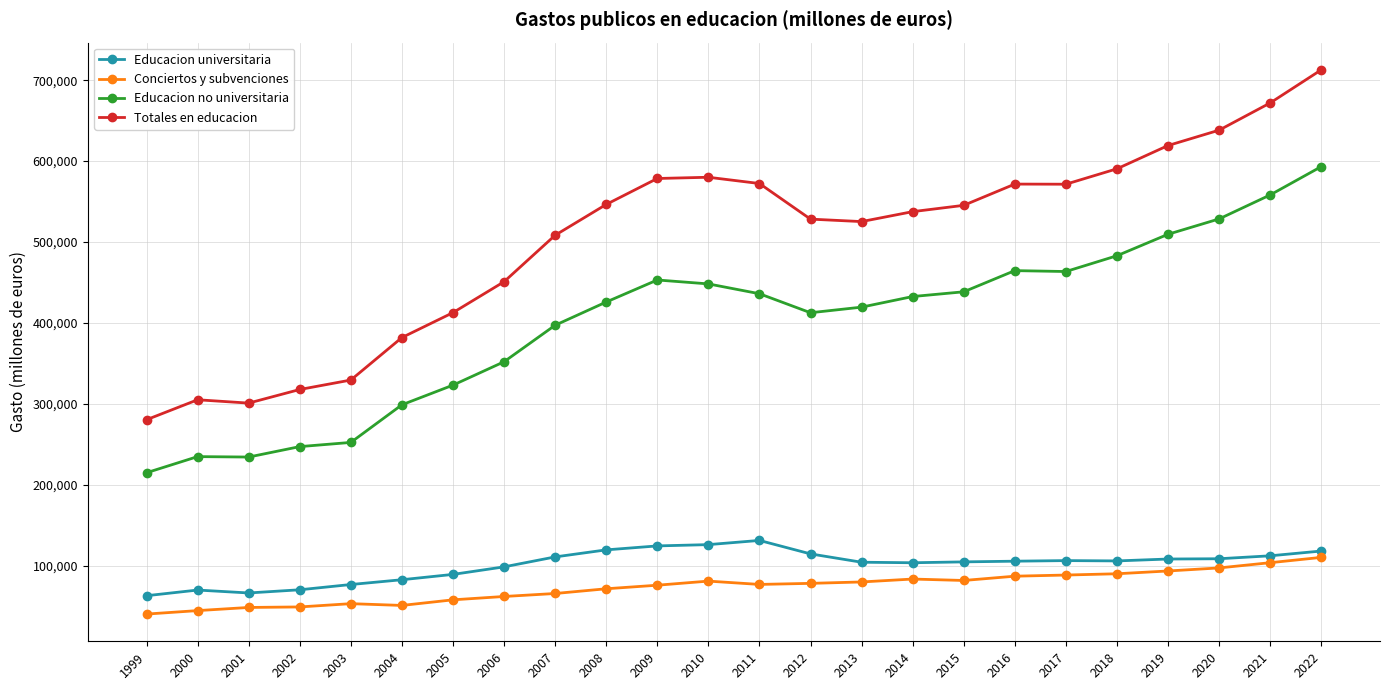

What is the difference between the maximum and minimum values in the Educacion no universitaria series?

378106